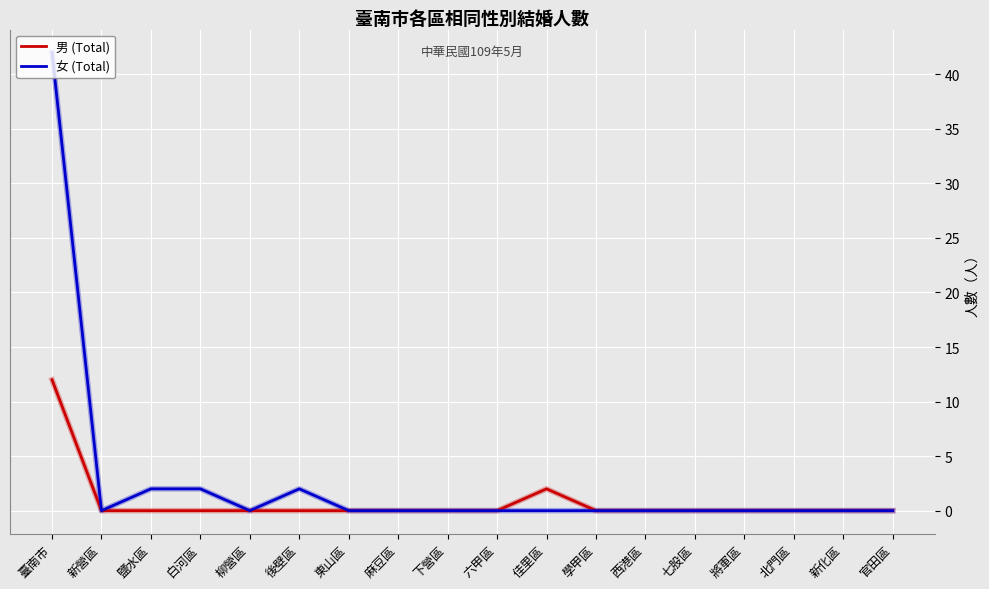

The 男 (Total) series shows -6 at 柳營區. True or false?

False